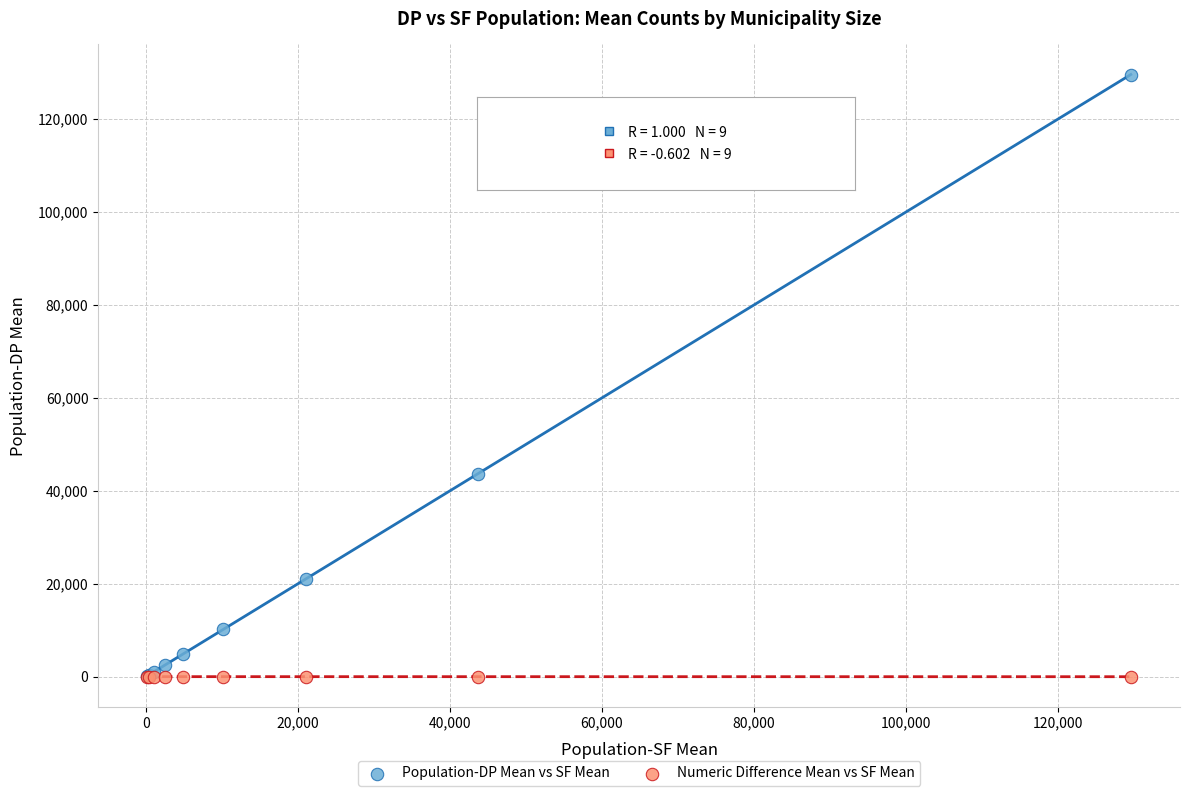

In the Population-DP Mean vs SF Mean series, what Y value is closest to 64886?

43627